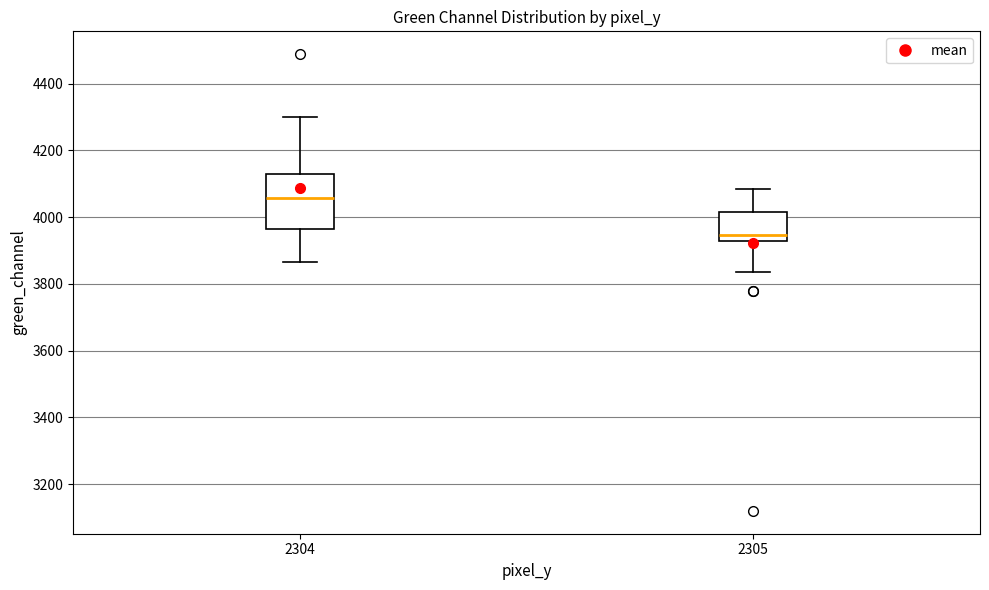

Reading left to right, read every box against the y-axis: the position of its median line, the range the box covers, and the ends of its whiskers. The values are not printed on the chart, so give them approximately, as read against the axis.

2304: median 4060, box 3960 to 4120, whiskers 3860 to 4300
2305: median 3940, box 3920 to 4020, whiskers 3840 to 4080